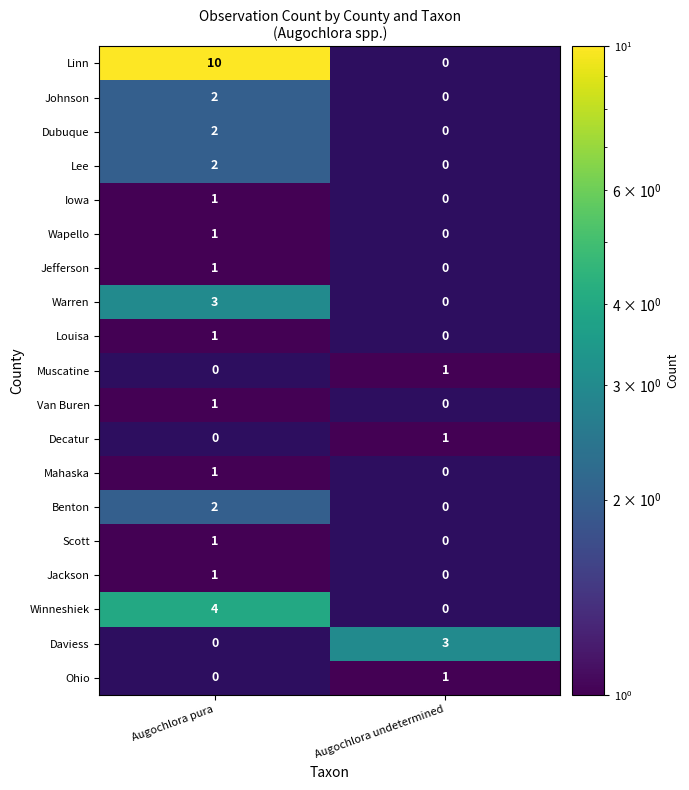

What is the spread (max minus min) of values at Augochlora pura?

10